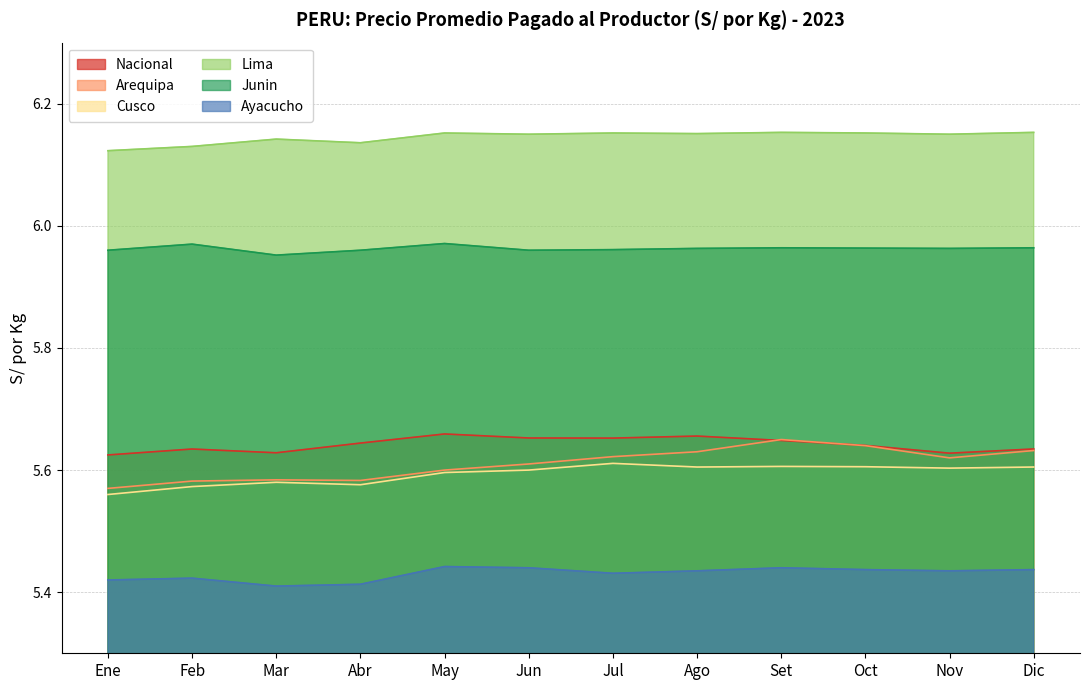

List the series in order of their peak value, lowest first.

Ayacucho, Cusco, Arequipa, Nacional, Junin, Lima